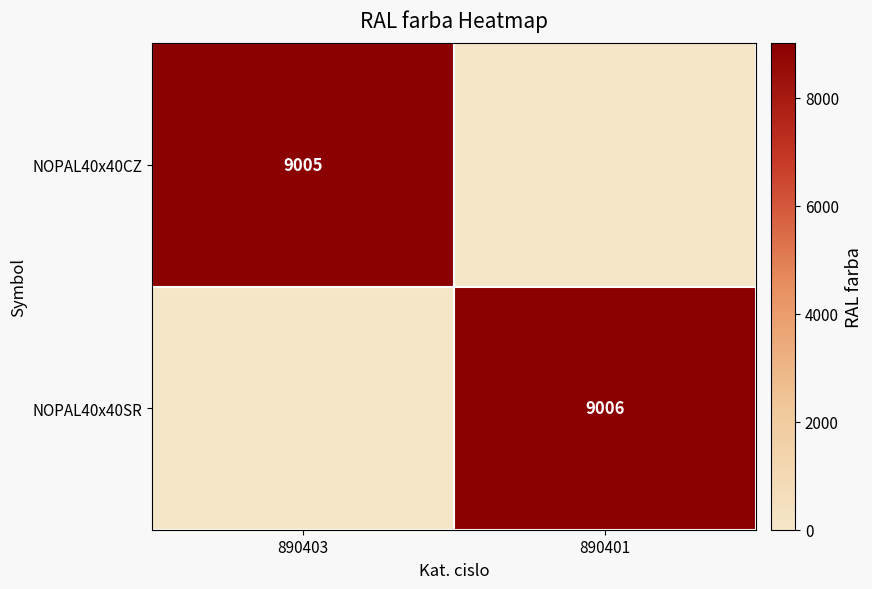

Is it true that NOPAL40x40SR equals 13885 at 890401?

False